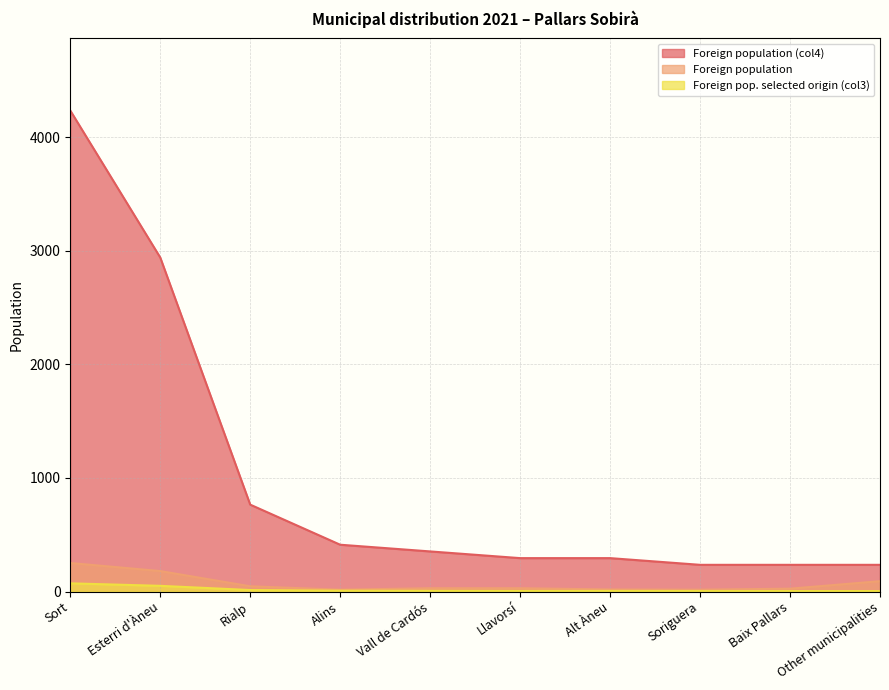

Where is Foreign pop. selected origin (col4) nearest to the value 2235?

Esterri d'Àneu